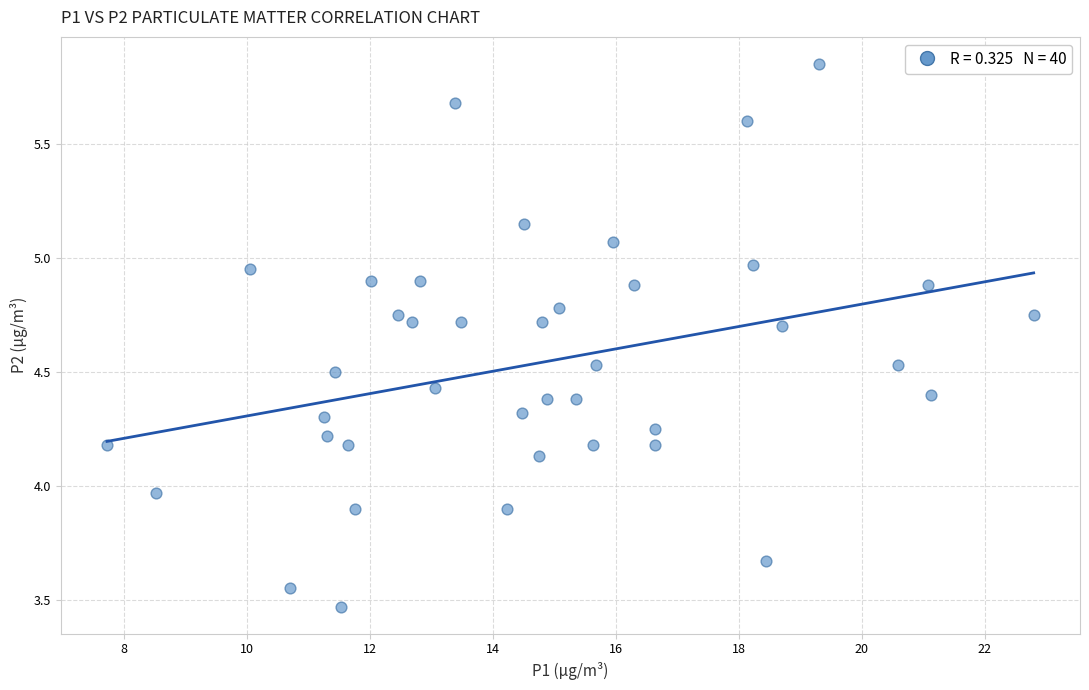

What is the range of Y values (max minus min)?

2.4